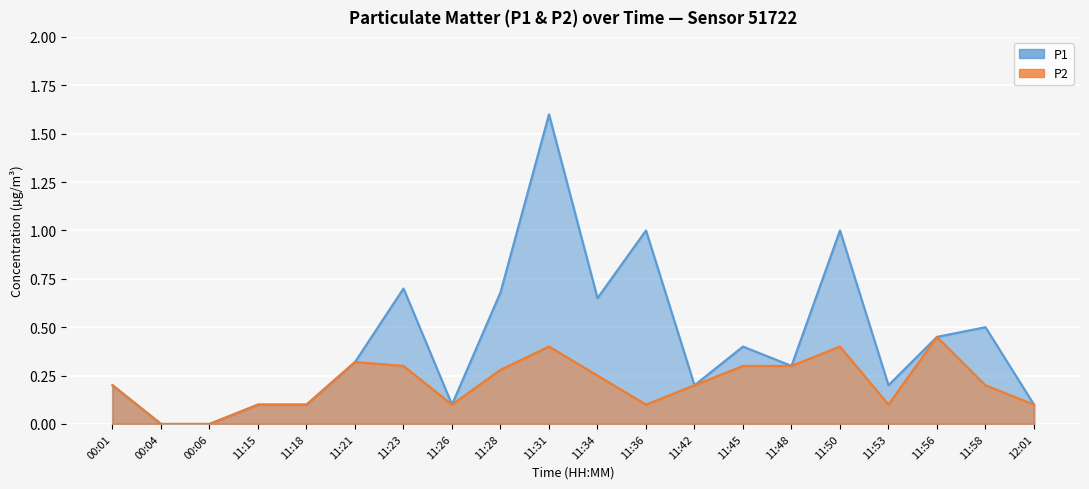

What is the total value across all series at 11:42?

0.4